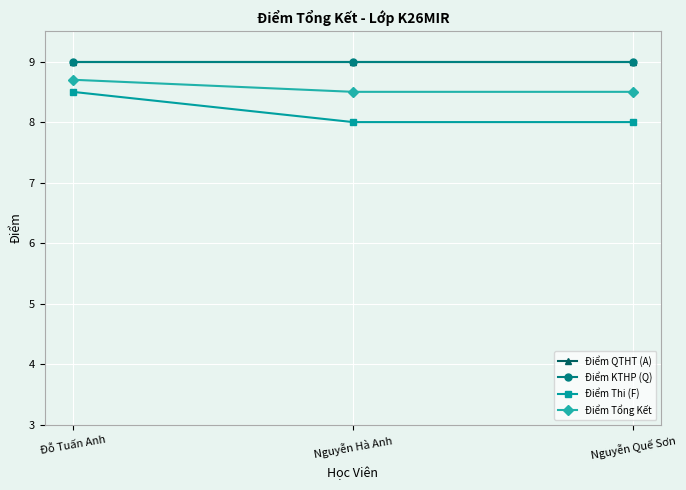

Does the chart have visible grid lines?

Yes